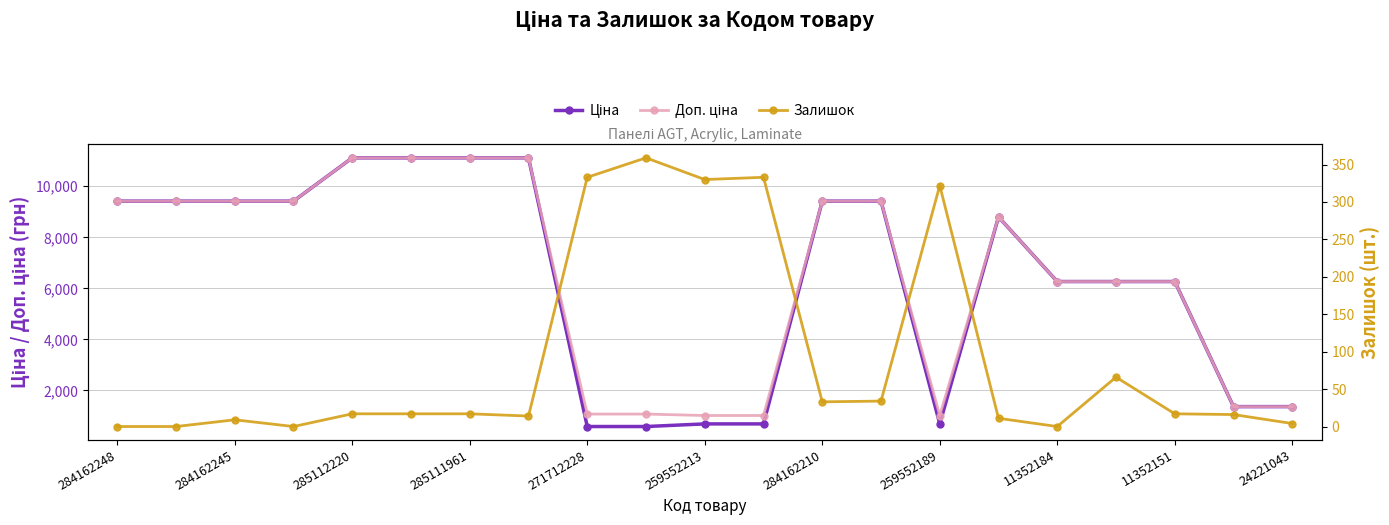

Which series has the largest range (max minus min)?

Ціна